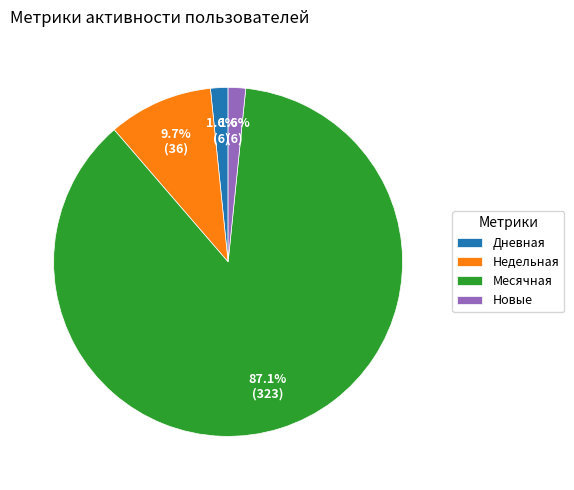

Approximately how many times larger is the value at Месячная compared to Недельная?

9.0